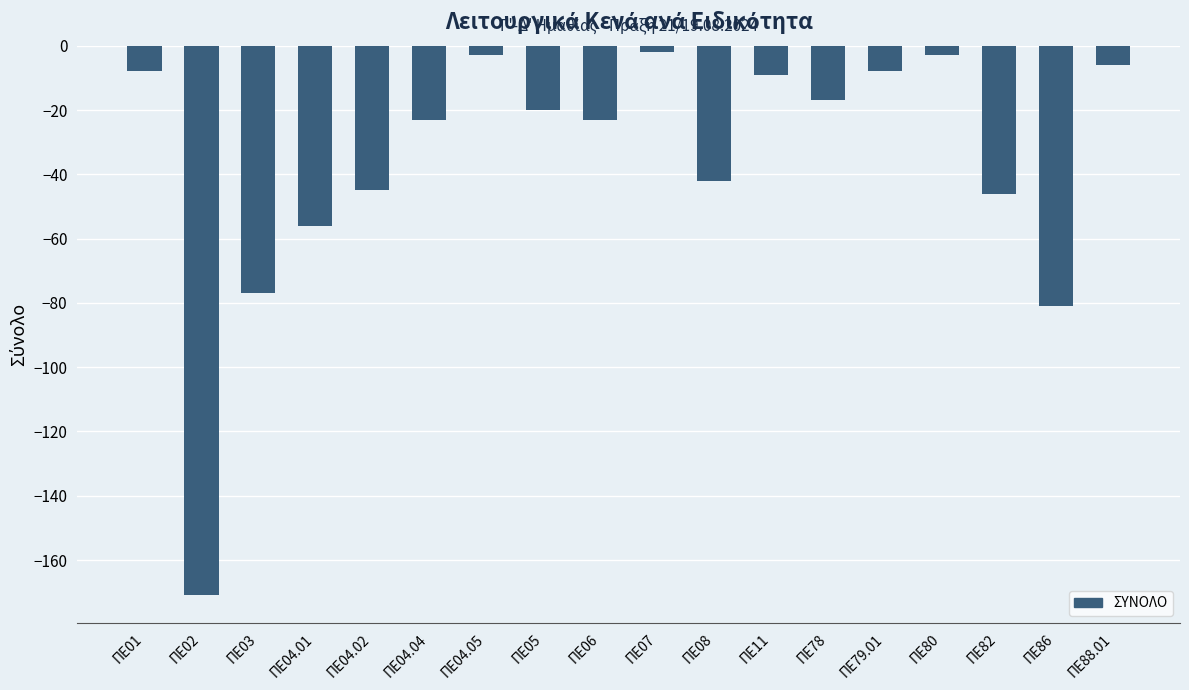

What is the value of the 17th bar from the left?

-81